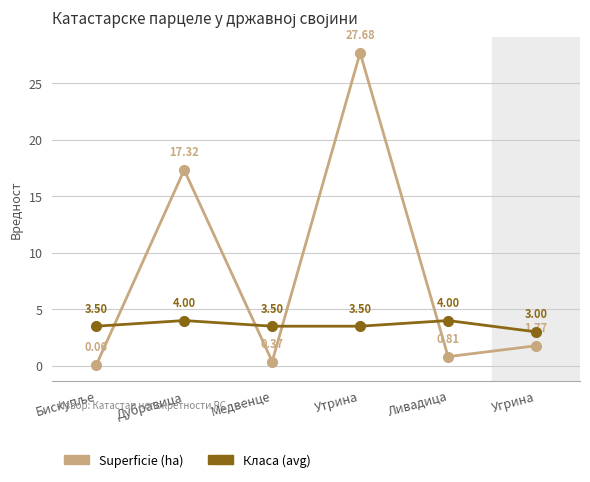

What are all the series names shown in the legend?

Superficie (ha), Класа (avg)